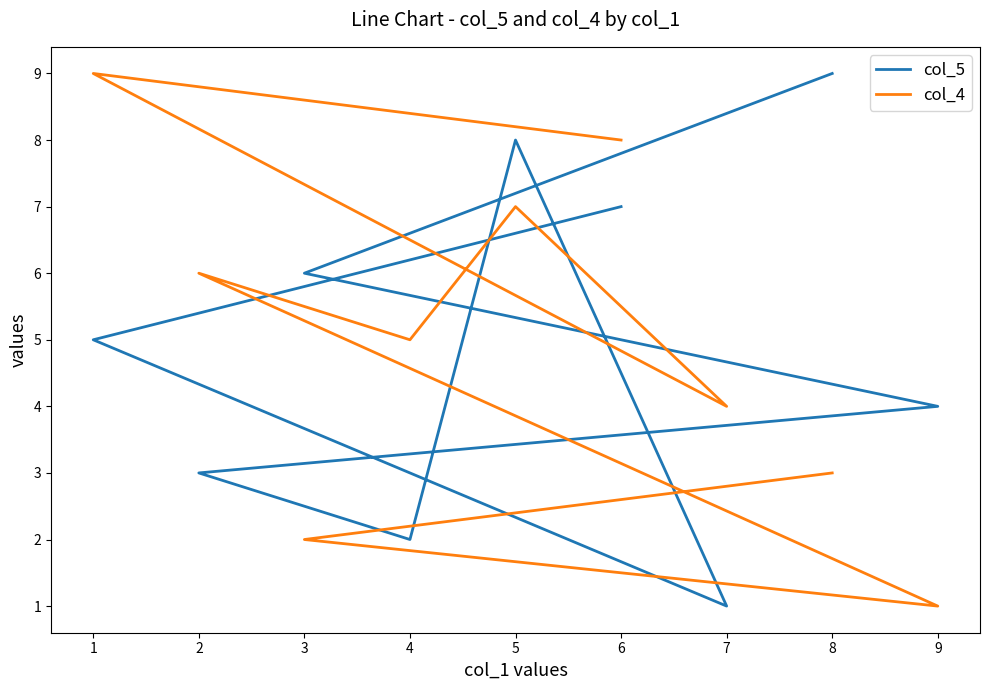

At how many categories does at least one series exceed 4?

7